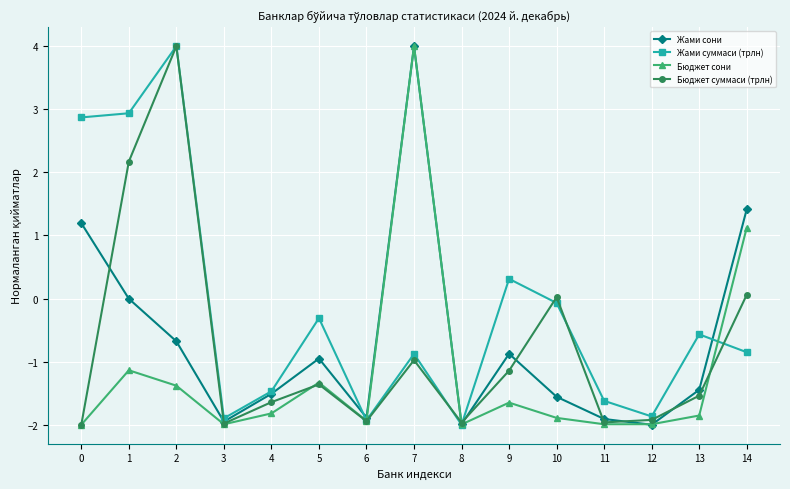

What is the value of the Бюджет суммаси (трлн) point at the 2nd from the left?

2.2